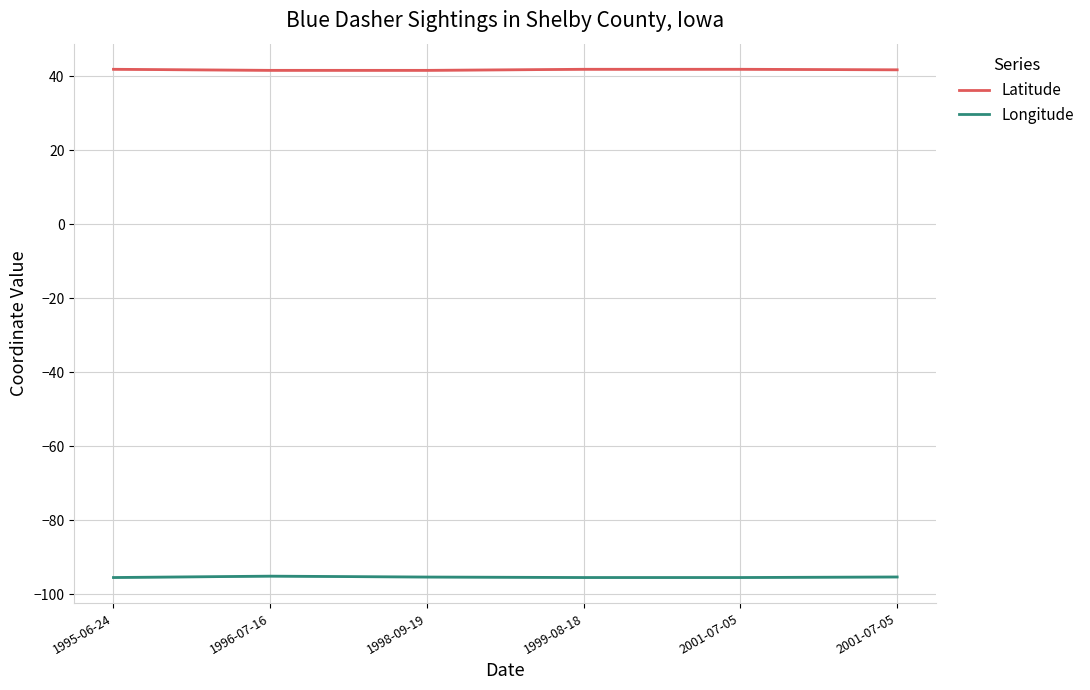

Is the value of Latitude at 1998-09-19 greater than the value of Longitude at 1998-09-19?

Yes